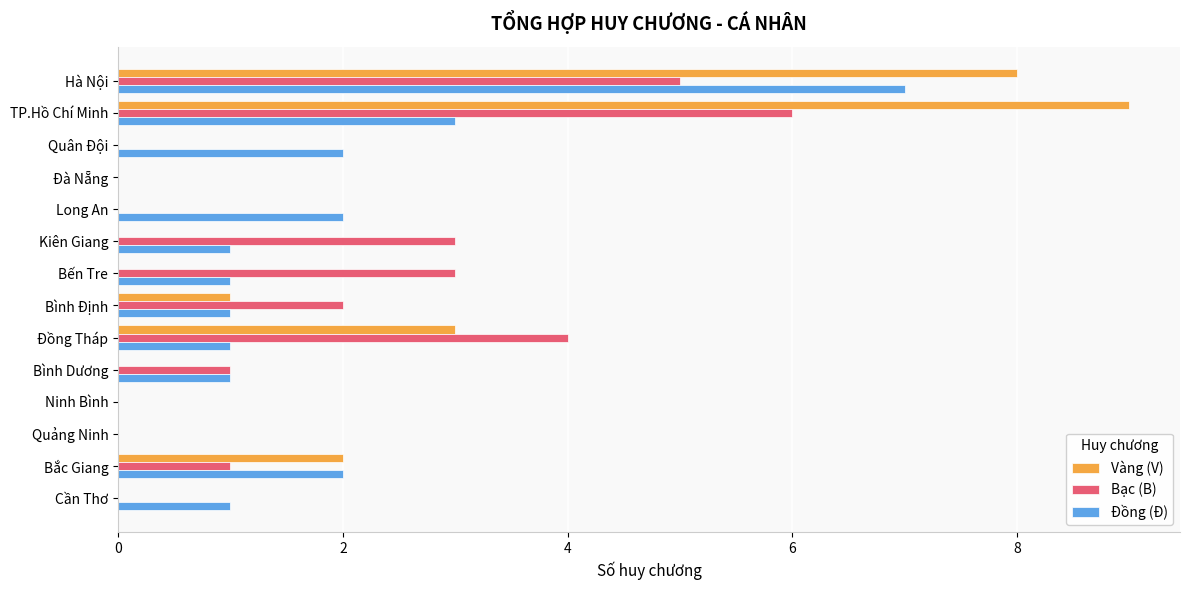

Where is Vàng (V) nearest to the value 4?

Đồng Tháp